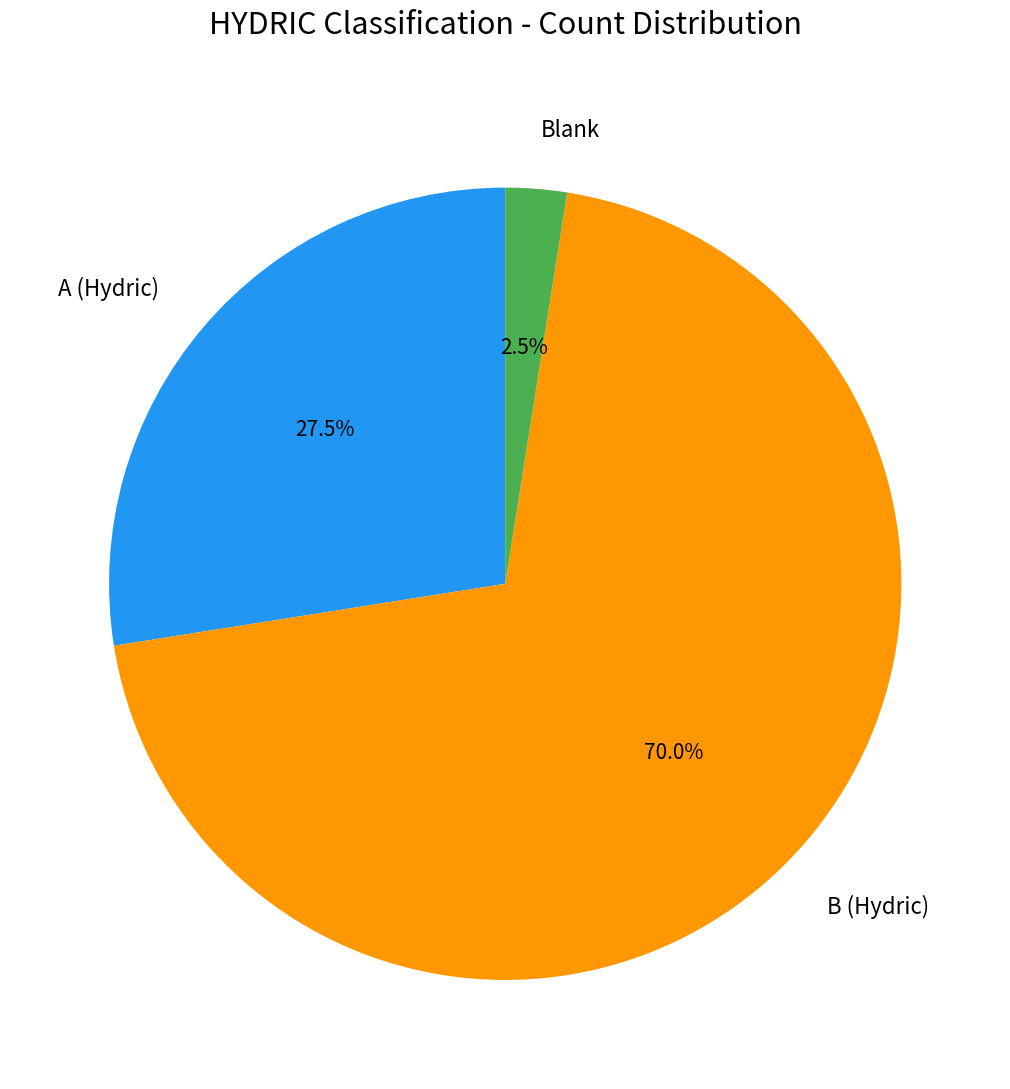

Is there a majority slice in this chart?

Yes